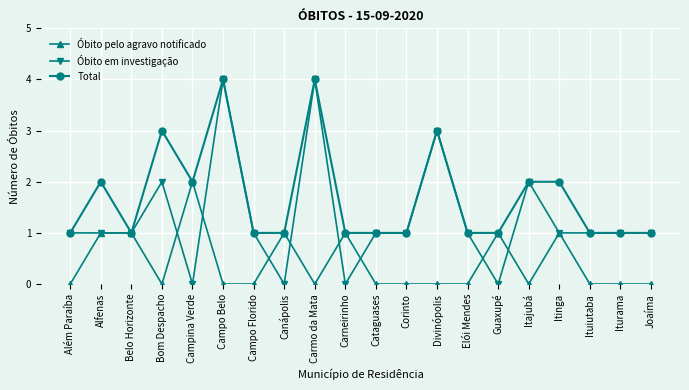

True or false: Óbito pelo agravo notificado has more than 0 points higher than both neighbors.

True